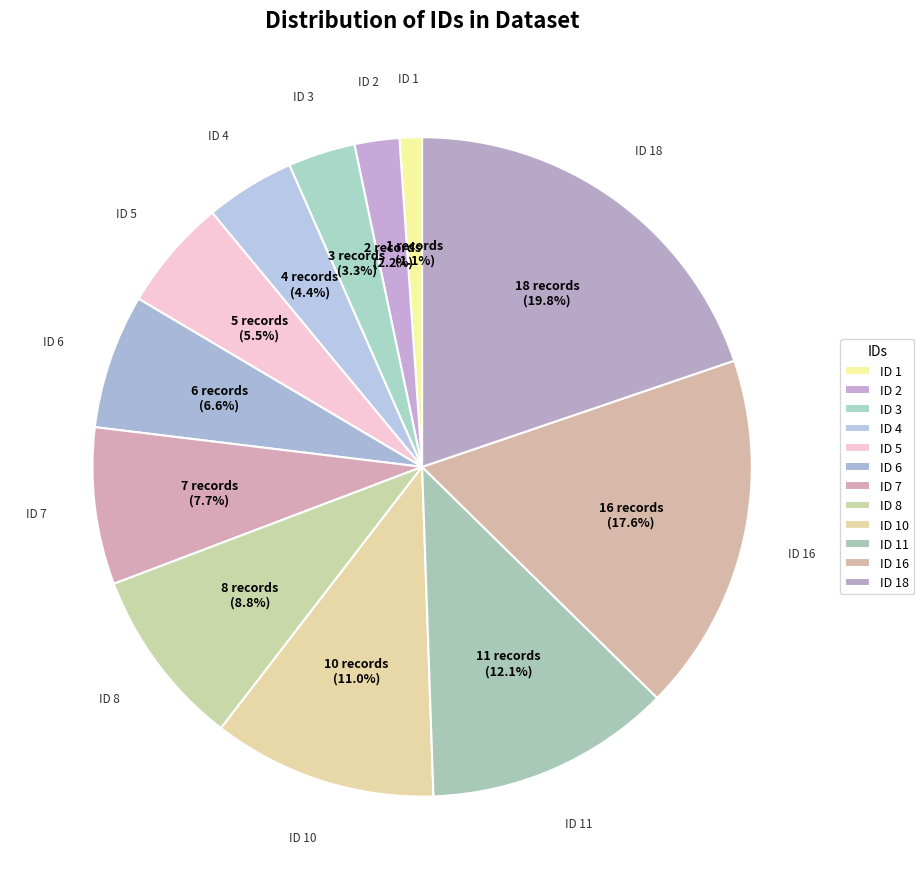

How many slices are in this pie chart?

12